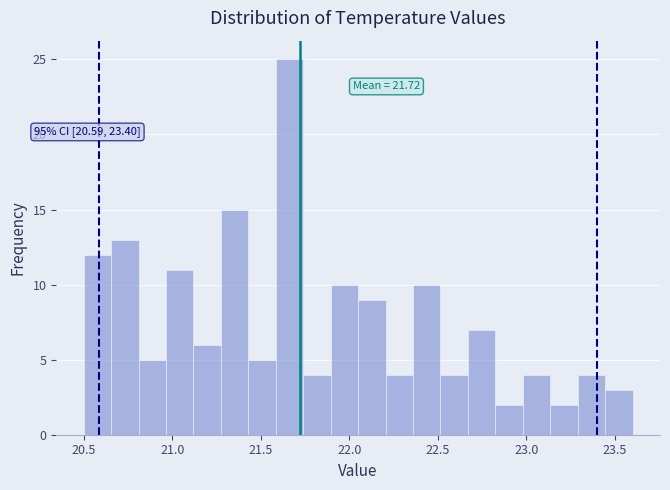

Around what value on the x-axis is the tallest bar? Give the approximate position of its centre, as read against the axis.

21.65